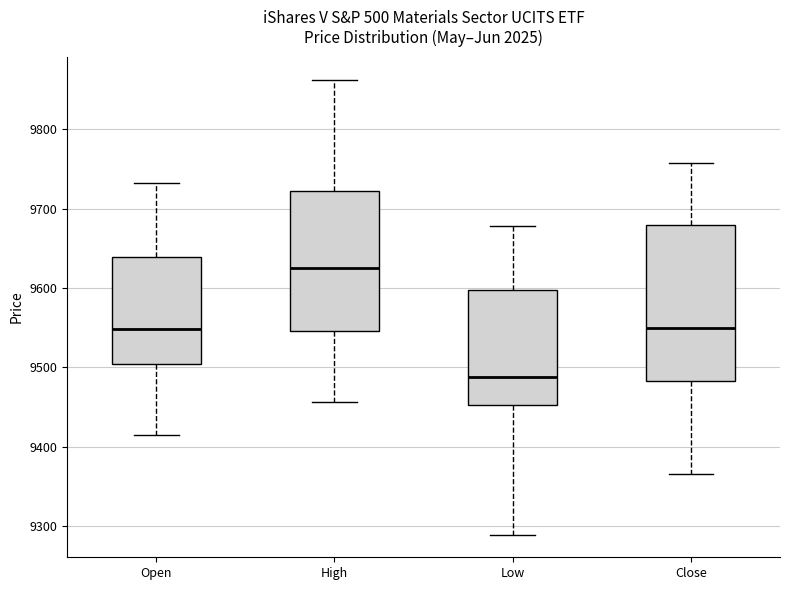

Which box's median line is the lowest?

Low